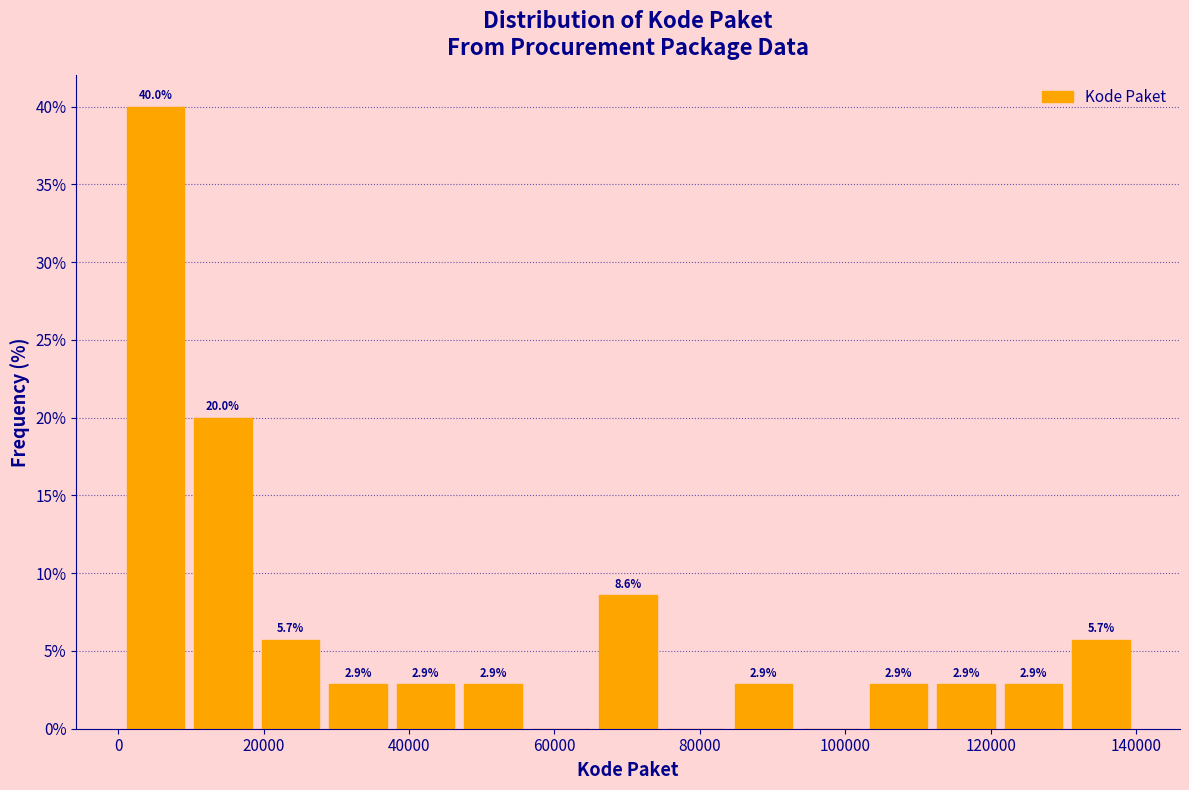

Which range on the x-axis has the tallest bar?

0 to 10000